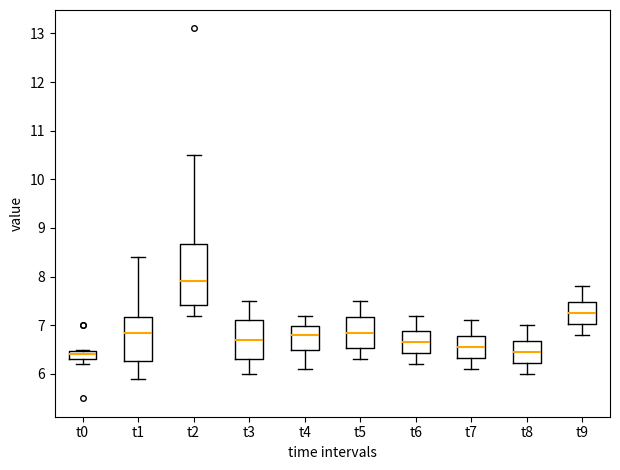

Reading left to right, transcribe this box plot: for each box, give where its median line is, the range the box spans, and where its two whiskers end, as read against the y-axis. The values are not printed on the chart, so give them approximately, as read against the axis.

t0: median 6.4, box 6.3 to 6.5, whiskers 6.2 to 6.5
t1: median 6.9, box 6.3 to 7.2, whiskers 5.9 to 8.4
t2: median 7.9, box 7.4 to 8.7, whiskers 7.2 to 10.5
t3: median 6.7, box 6.3 to 7.1, whiskers 6.0 to 7.5
t4: median 6.8, box 6.5 to 7.0, whiskers 6.1 to 7.2
t5: median 6.9, box 6.5 to 7.2, whiskers 6.3 to 7.5
t6: median 6.7, box 6.4 to 6.9, whiskers 6.2 to 7.2
t7: median 6.6, box 6.3 to 6.8, whiskers 6.1 to 7.1
t8: median 6.5, box 6.2 to 6.7, whiskers 6.0 to 7.0
t9: median 7.3, box 7.0 to 7.5, whiskers 6.8 to 7.8